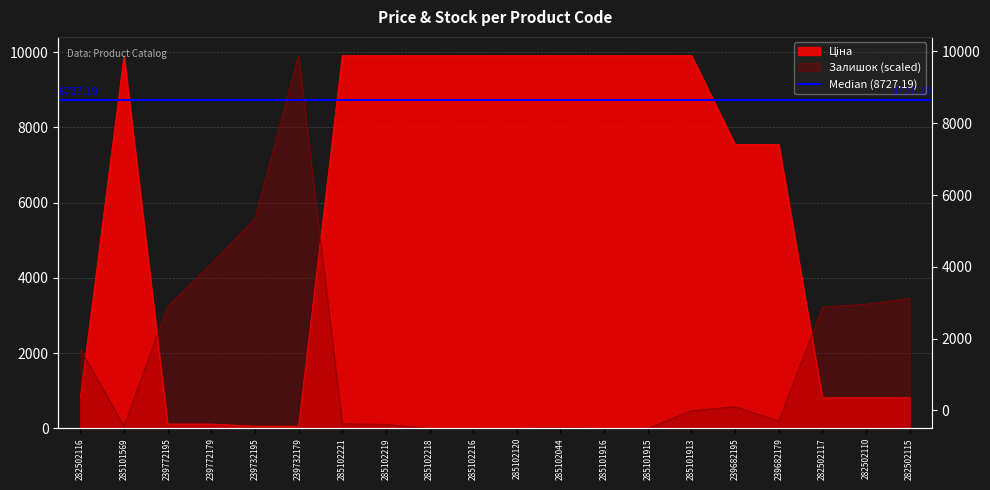

True or false: Ціна and Залишок intersect in this chart.

True